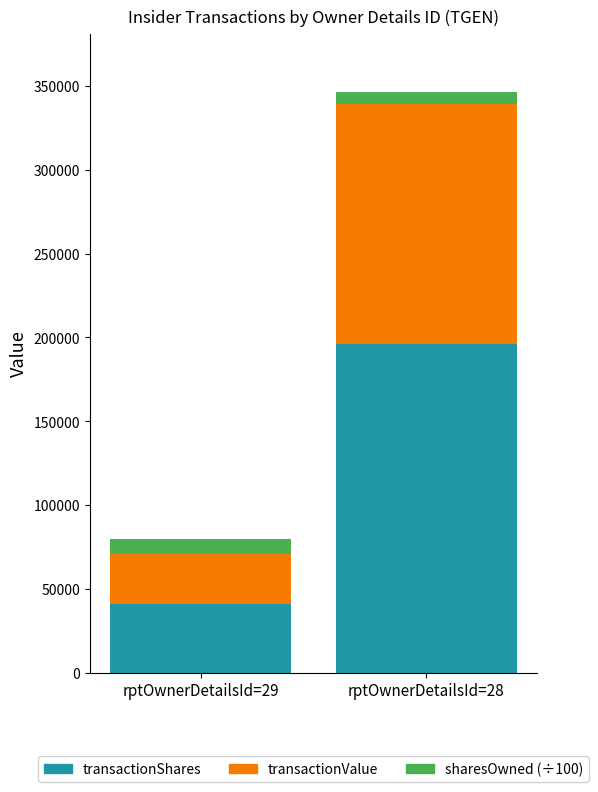

What is the sum of all transactionShares values?

237000